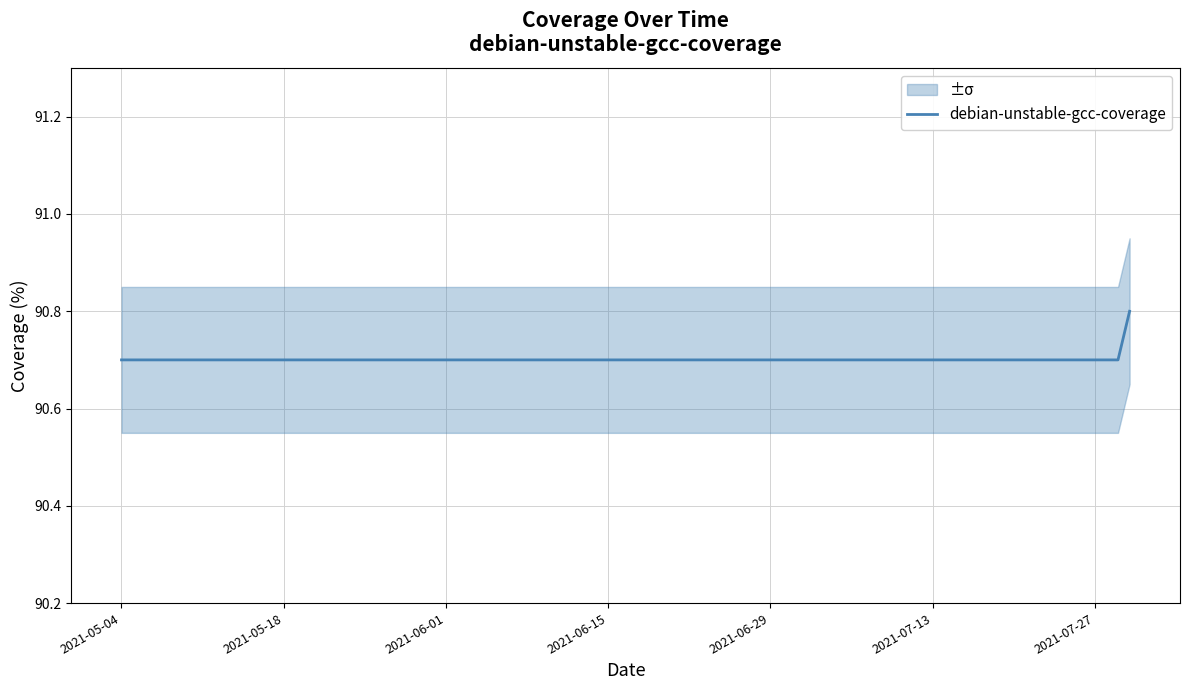

What is the sum of all values?

1360.6